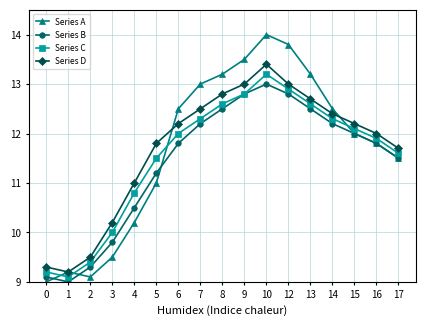

What is the difference between the Series C values at 15 and 12?

0.8